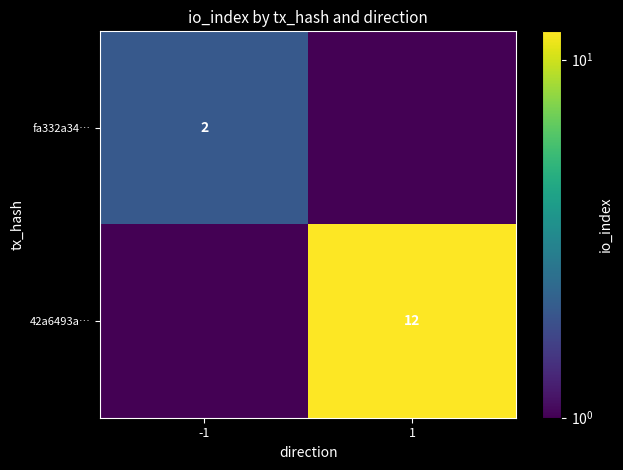

Is it true that 42a6493a… equals 12.0 at 1?

True